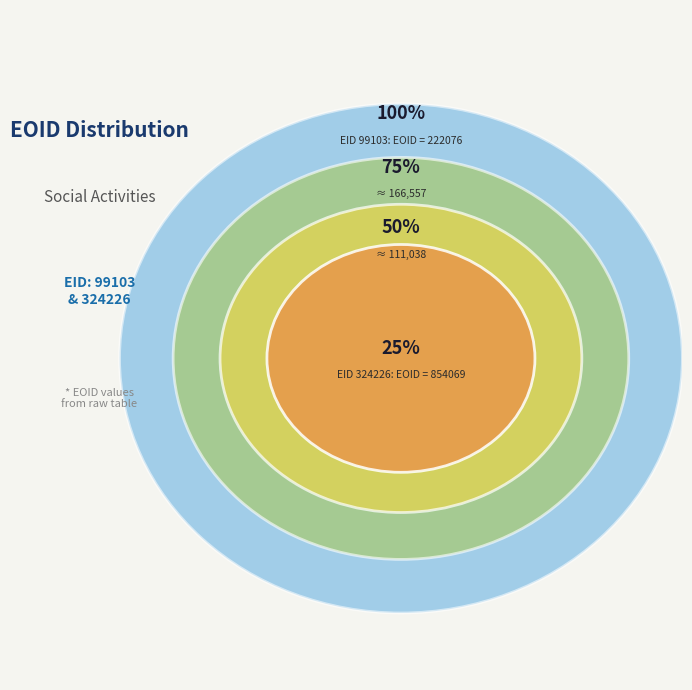

Does any single category account for the majority?

Yes